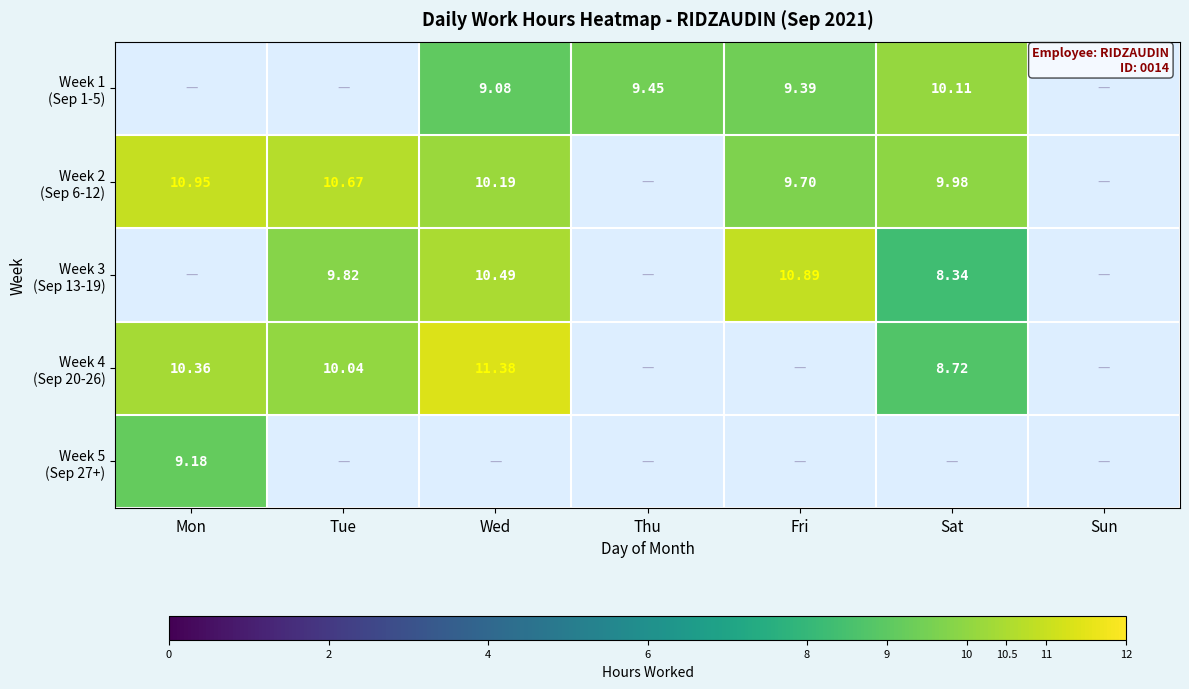

What is the minimum value shown in the chart?

8.3